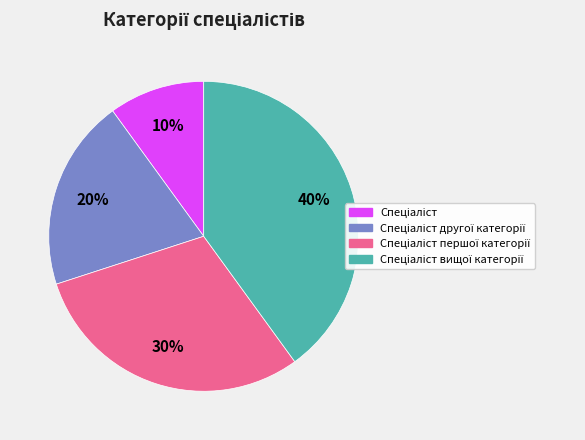

Is there any slice that represents more than half of the pie?

No